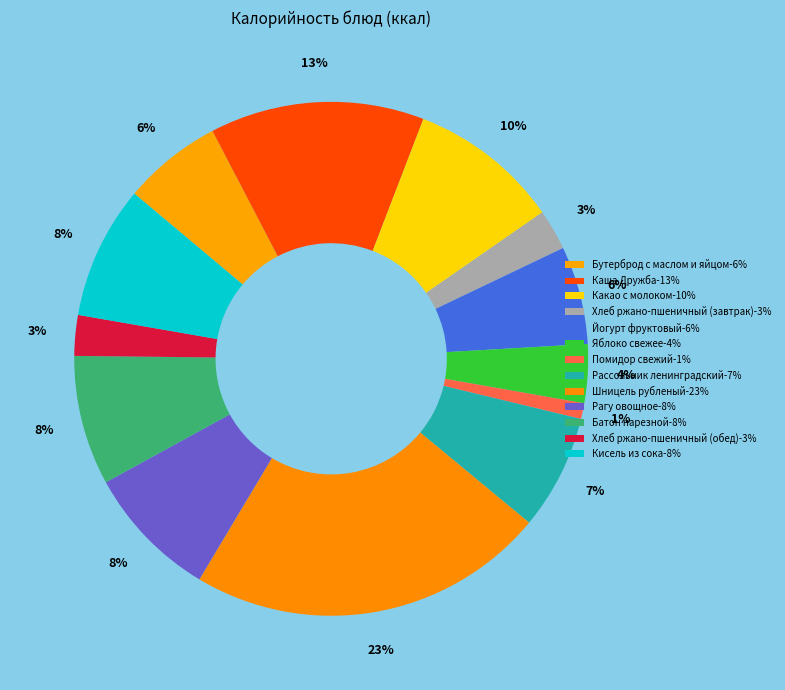

Count the number of slices in the pie.

13